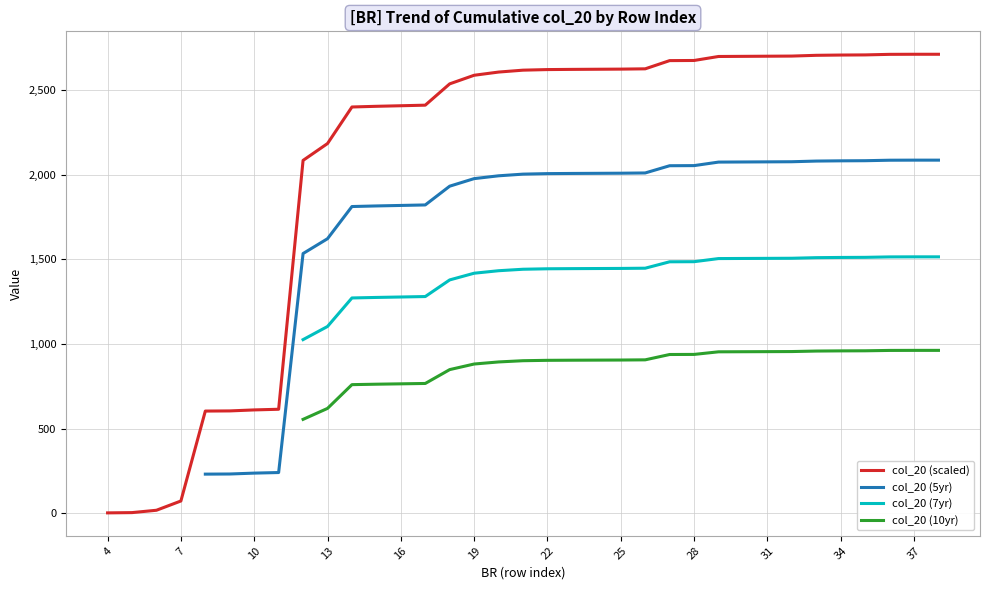

True or false: col_20 (scaled) has a value of 657.0 at 34.

False